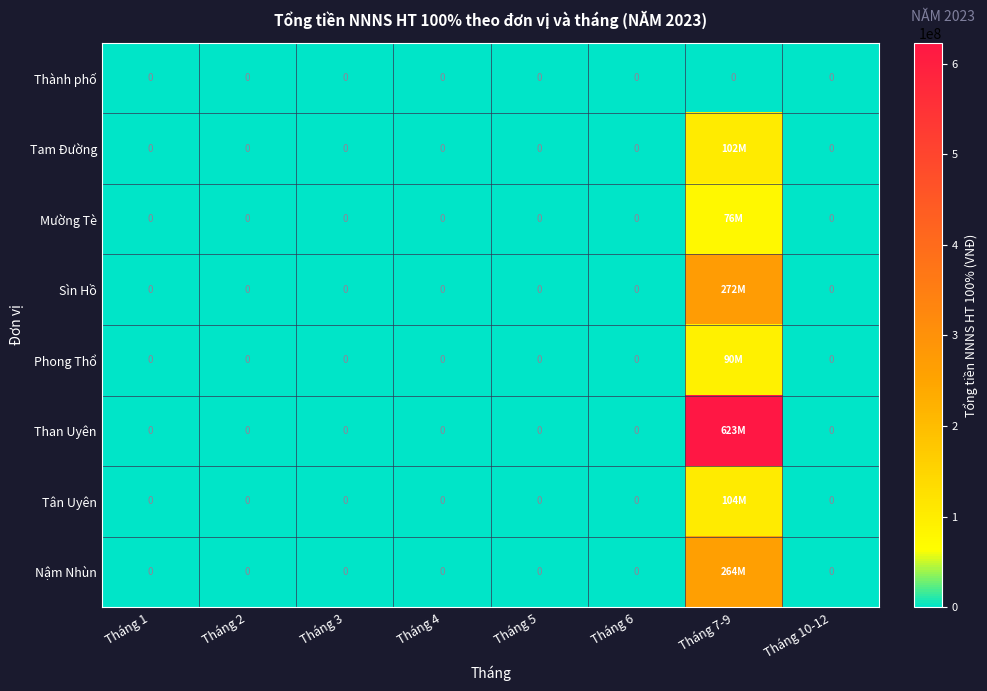

What is the maximum value shown in the chart?

622890000